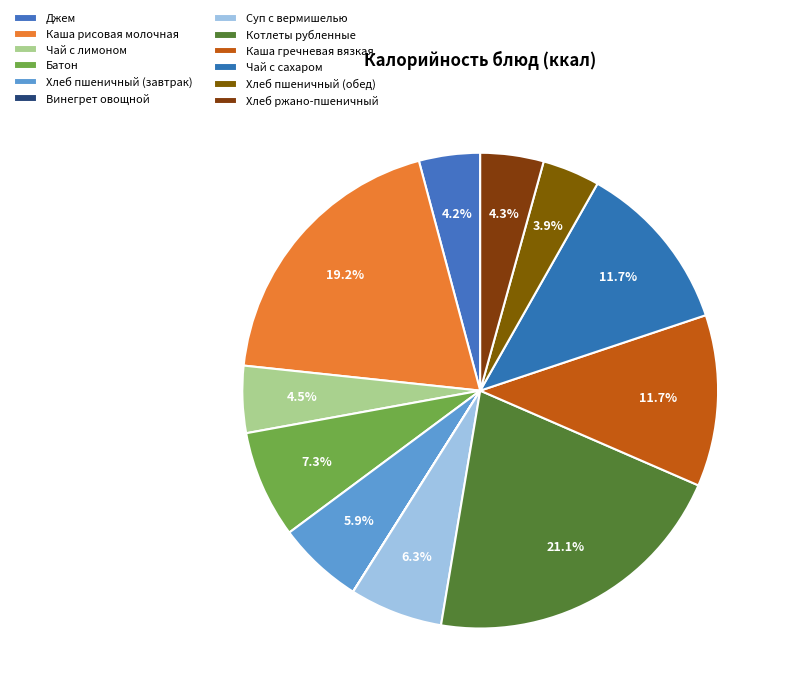

What is the largest slice in the pie chart?

Котлеты рубленные